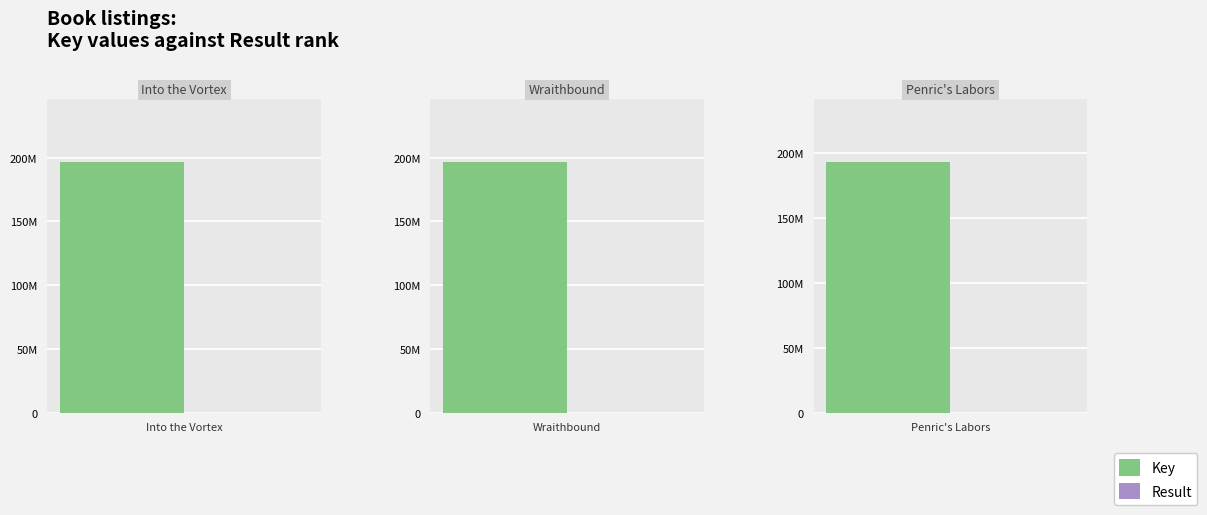

What value does the Result series have at Penric's Labors?

3